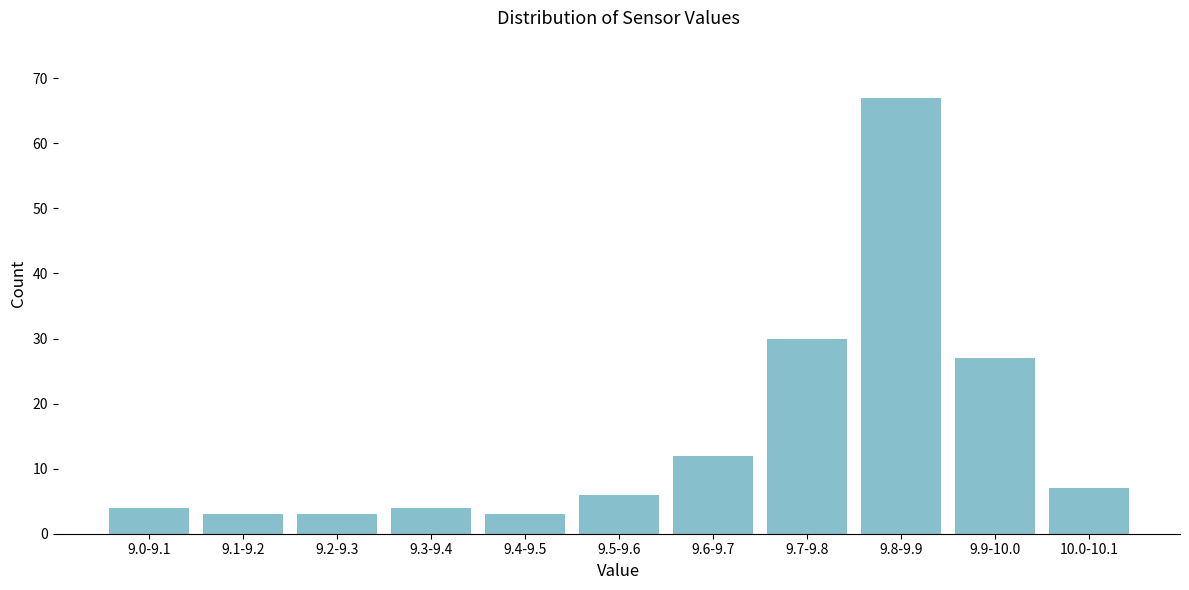

Reading right to left, list all the values displayed in this chart.

7	27	67	30	12	6	3	4	3	3	4